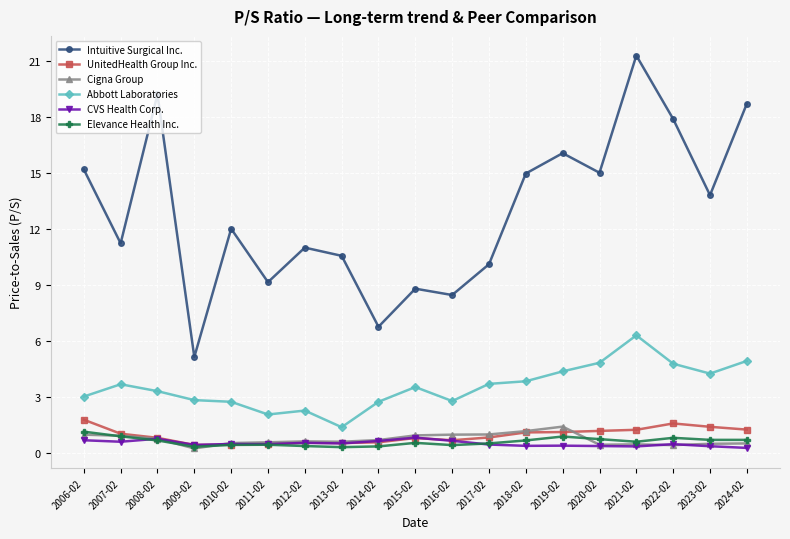

Which series has the largest total across all categories?

Intuitive Surgical Inc.